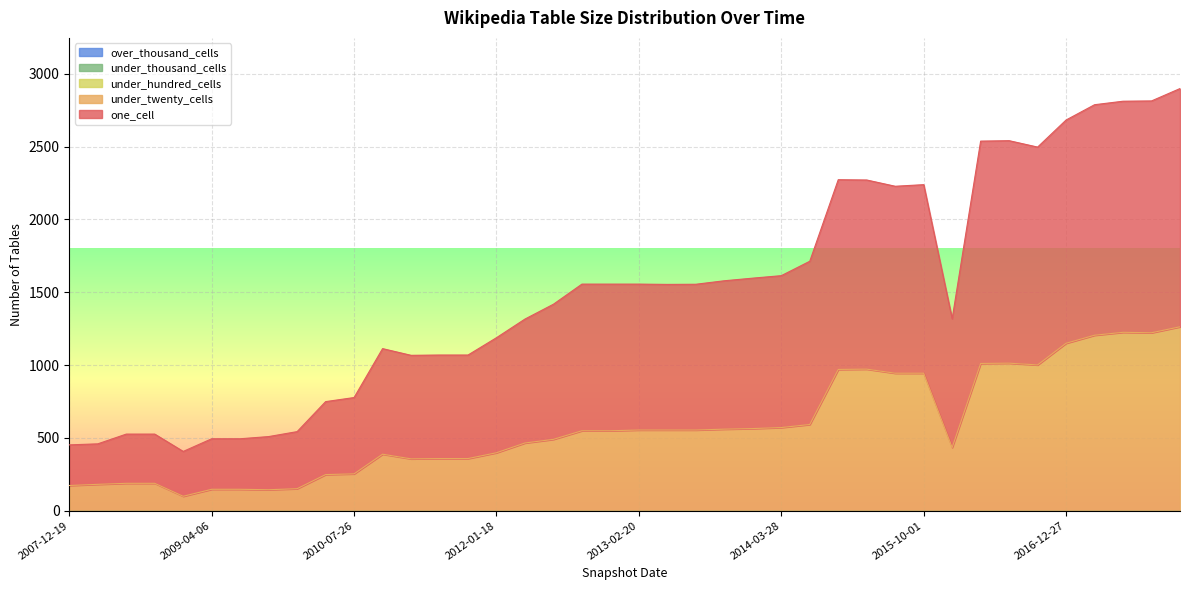

Is the value of under_twenty_cells at 2013-12-20 greater than the value of over_thousand_cells at 2016-07-04?

Yes